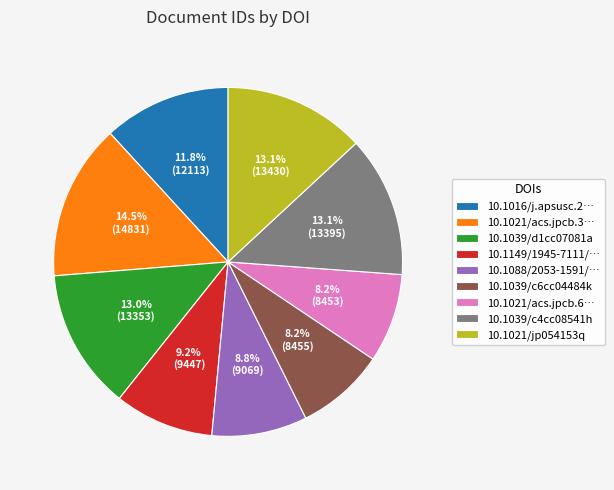

Which slice is the largest?

10.1021/acs.jpcb.3…